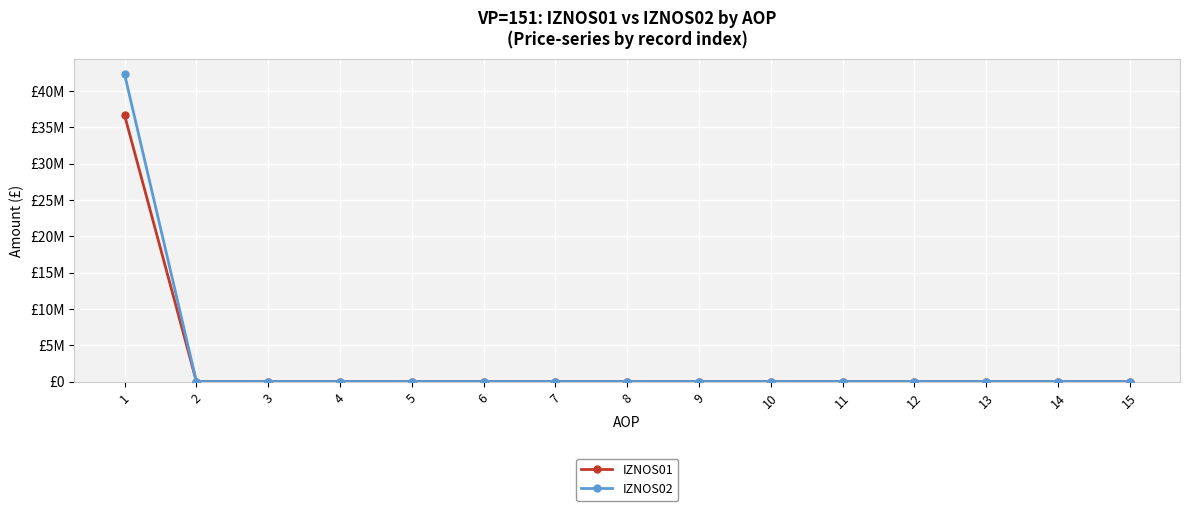

True or false: IZNOS01 and IZNOS02 intersect in this chart.

False